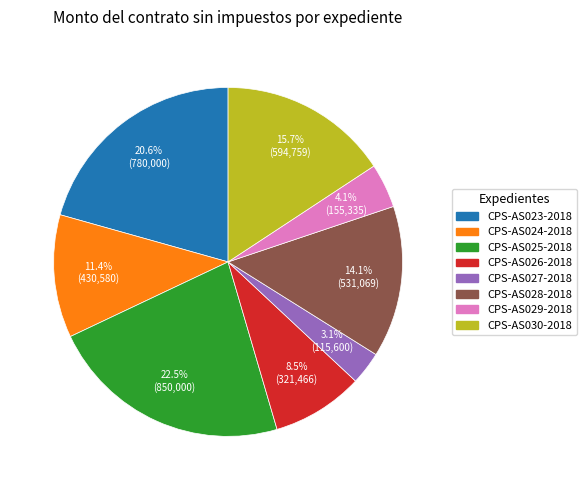

To the nearest percent, what is the combined percentage of CPS-AS023-2018 and CPS-AS030-2018?

36%